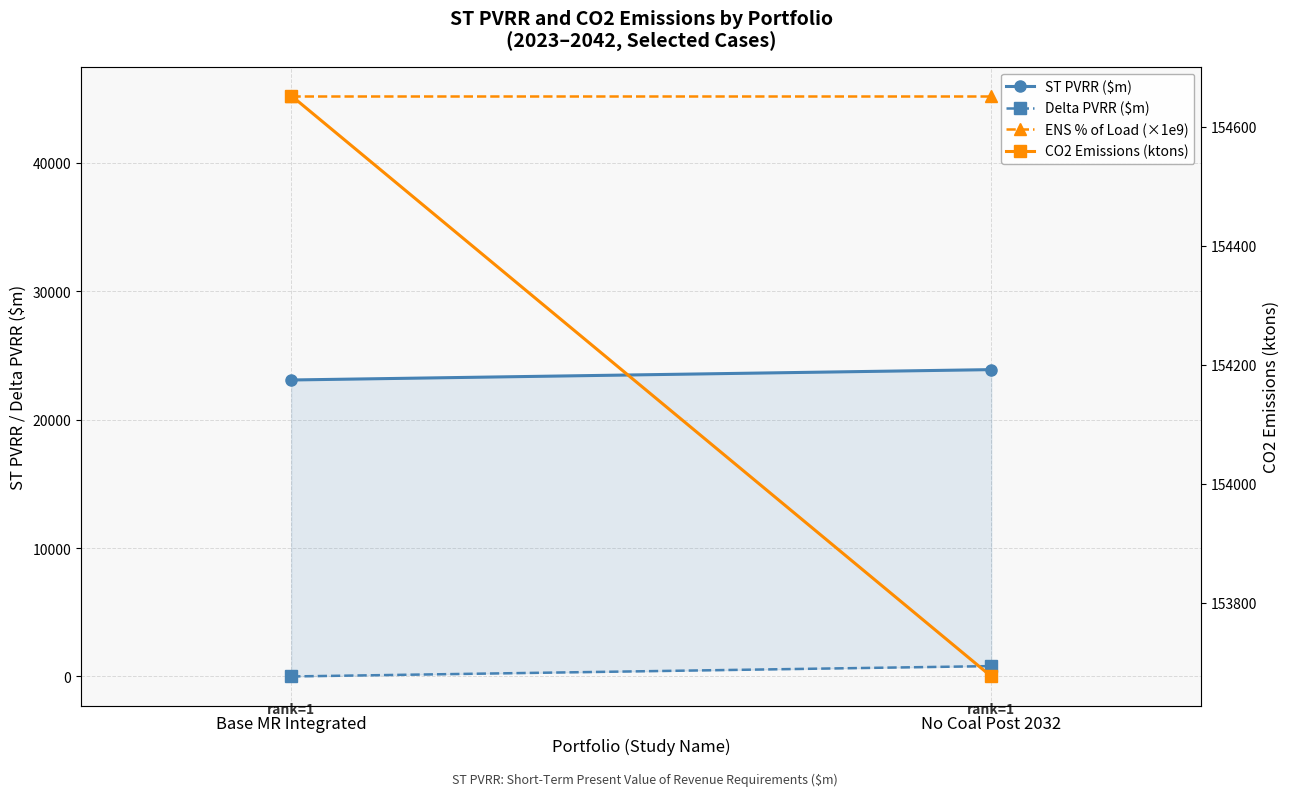

Reading right to left, extract all data points from this chart.

ST PVRR ($m): No Coal Post 2032=23890.7	Base MR Integrated=23083.4
Delta PVRR ($m): No Coal Post 2032=807.3	Base MR Integrated=0.0
ENS % of Load (×1e9): No Coal Post 2032=45222.2	Base MR Integrated=45222.2
CO2 Emissions (ktons): No Coal Post 2032=153676.5	Base MR Integrated=154652.5